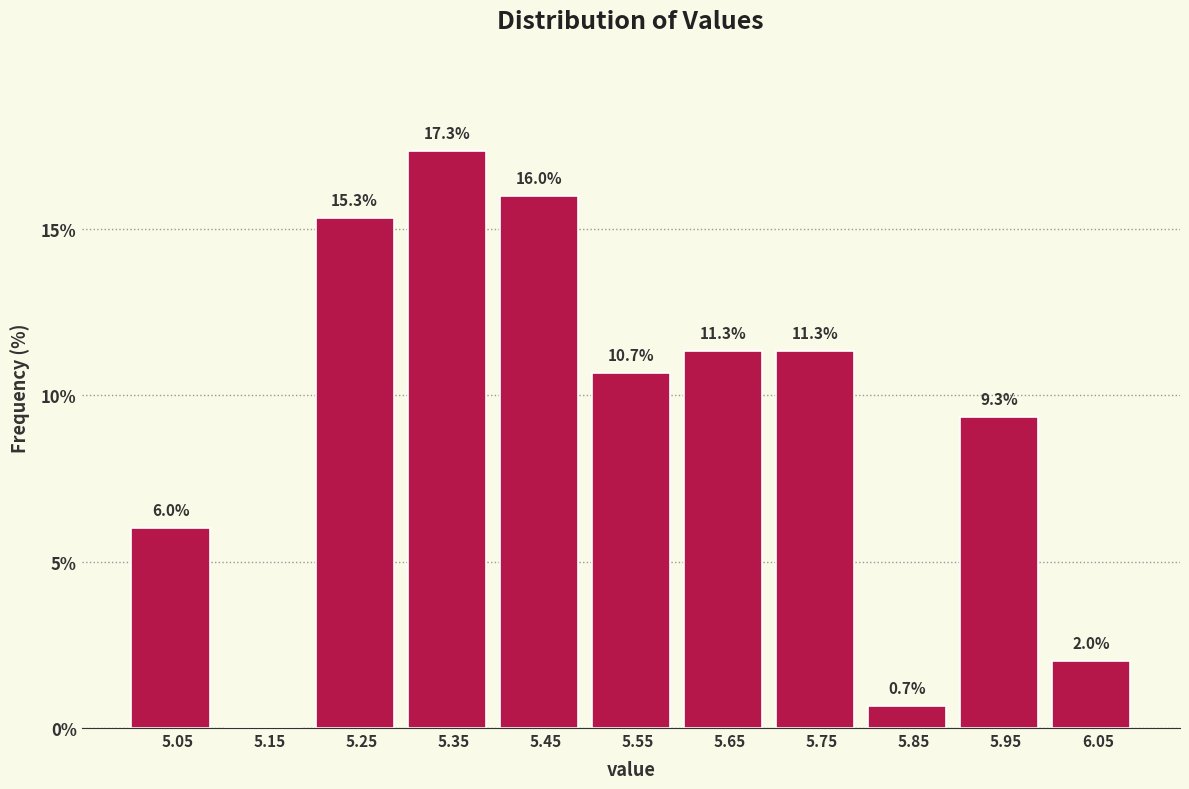

Which range on the x-axis has the tallest bar?

5.3 to 5.4